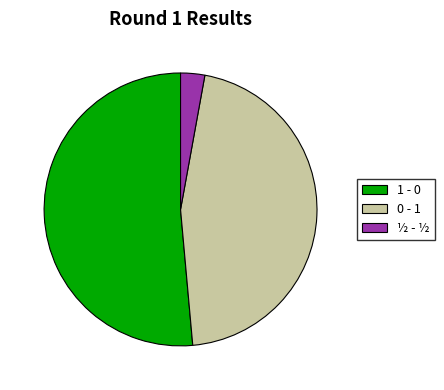

Is 1 - 0 the majority of the pie?

Yes